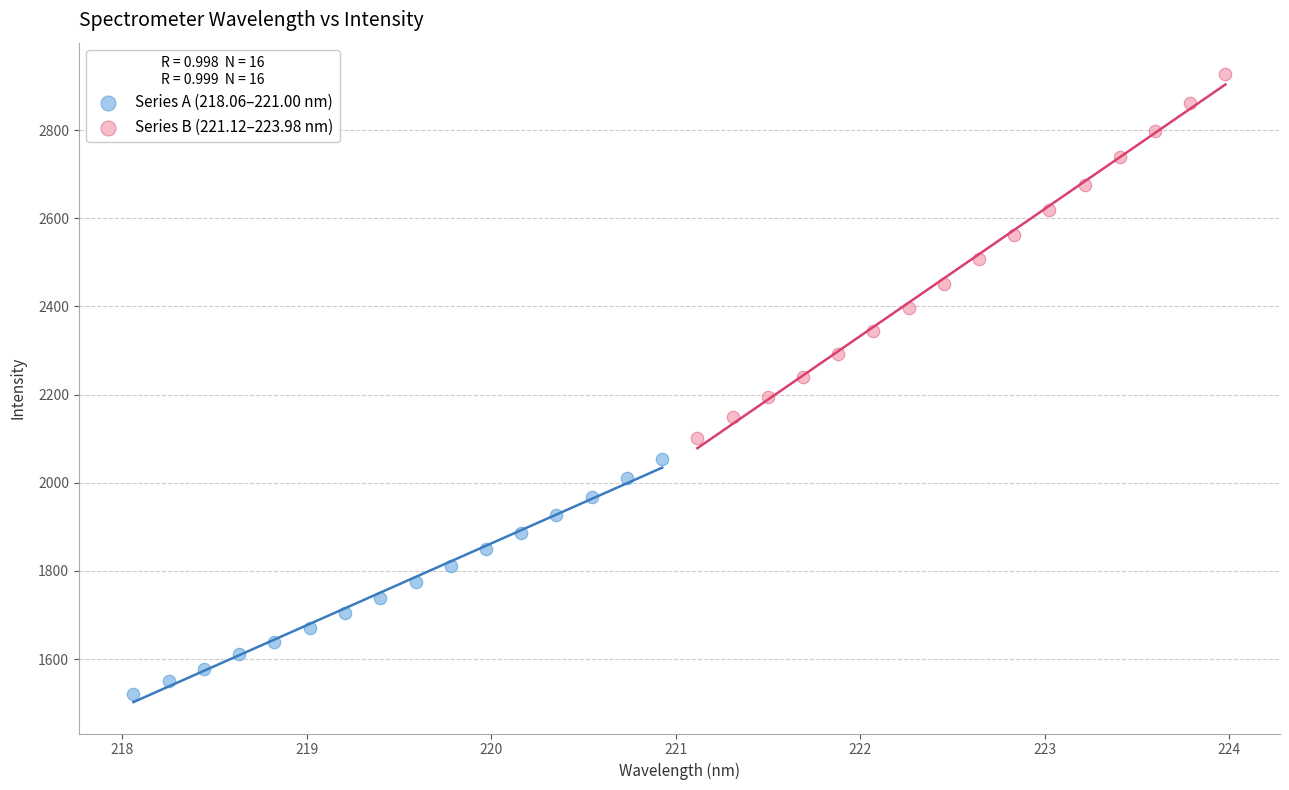

Which series has the largest Y range (max minus min)?

Series B (221.12–223.98 nm)